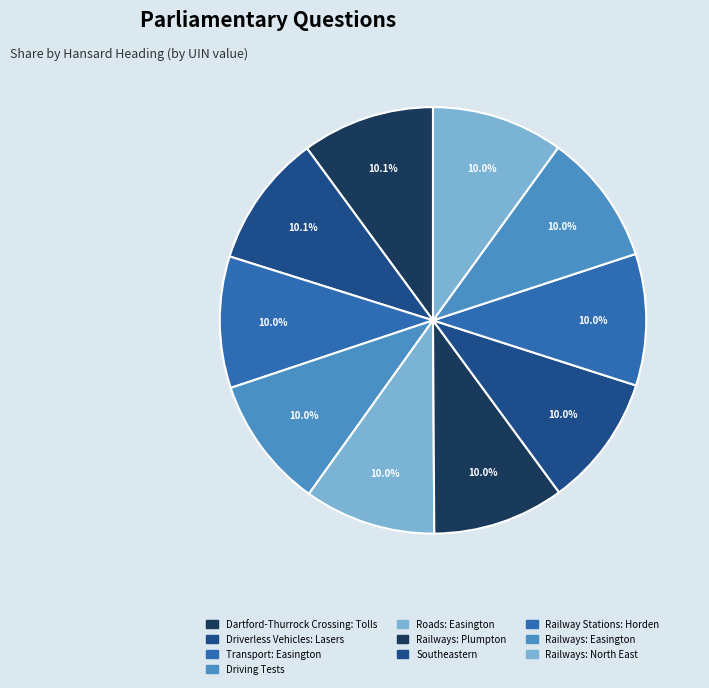

Is it true that Railways: Plumpton is 25% of the pie?

False